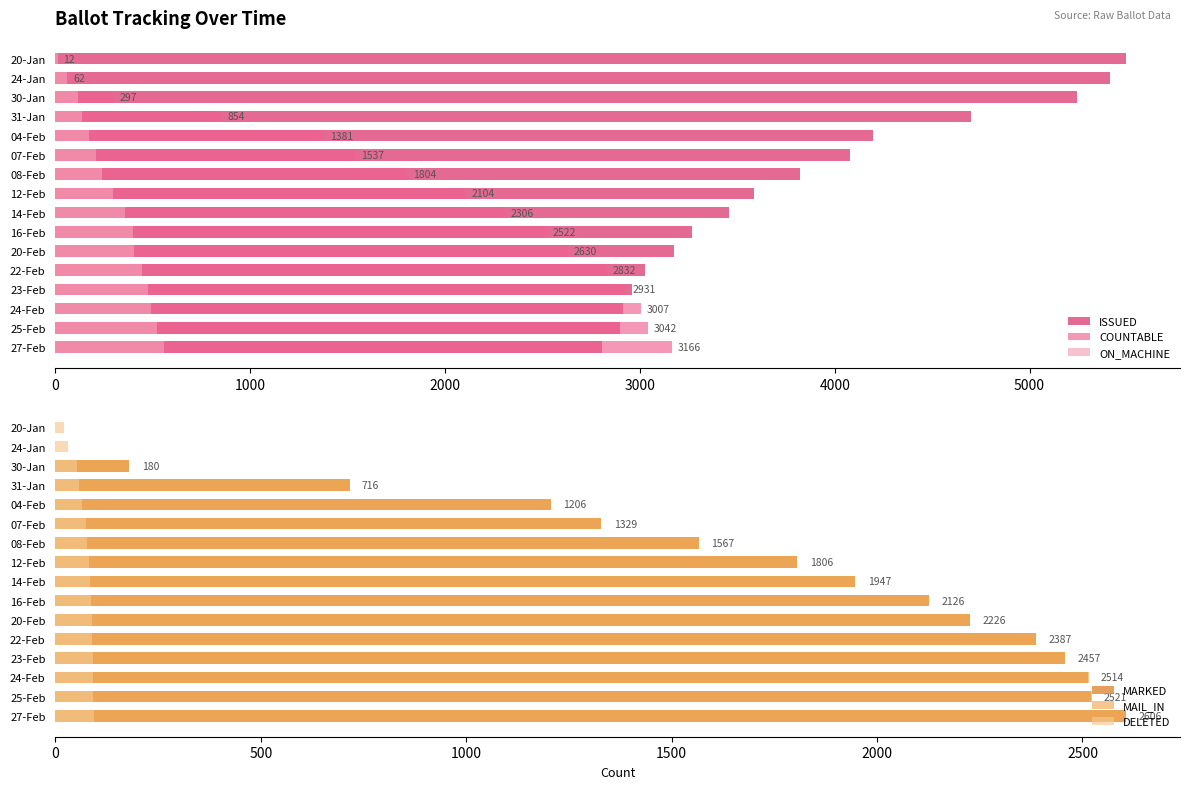

Which series has the largest range (max minus min)?

COUNTABLE